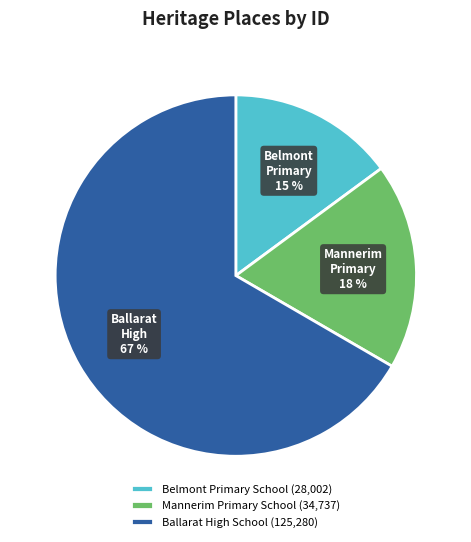

What is the ratio of the value at Mannerim Primary School to the value at Belmont Primary School?

1.2